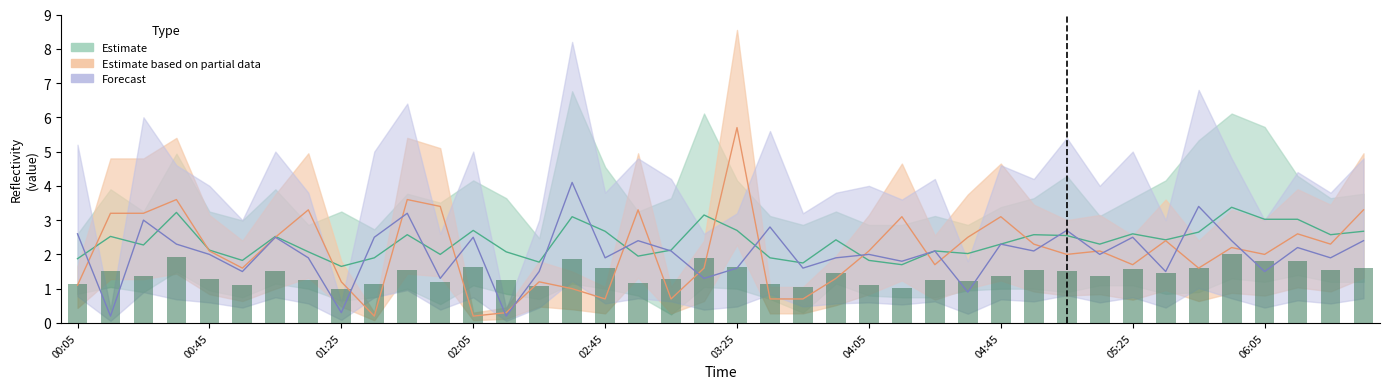

What is the difference between the highest and lowest values at 1986/05/07 03:35?

2.1